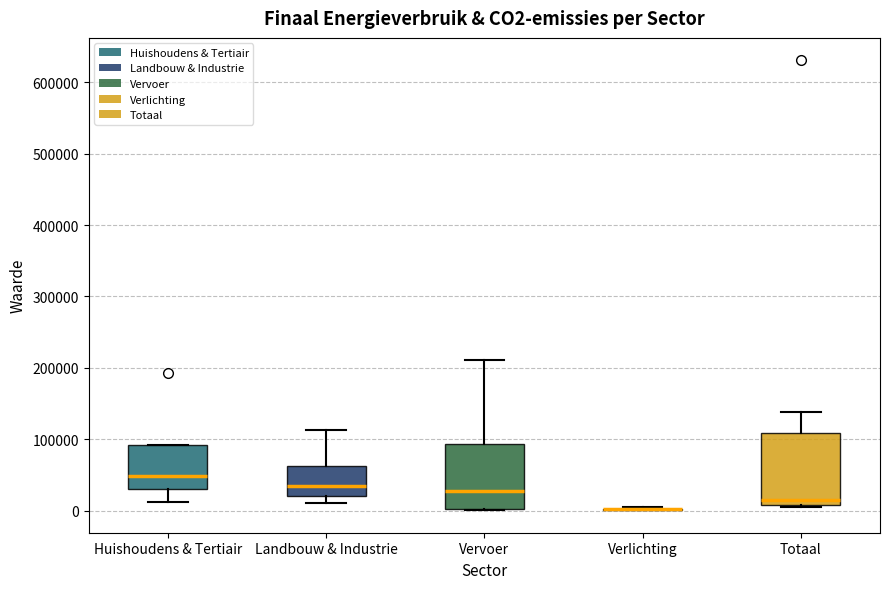

Reading left to right, read every box against the y-axis: the position of its median line, the range the box covers, and the ends of its whiskers. The values are not printed on the chart, so give them approximately, as read against the axis.

Huishoudens & Tertiair: median 50000, box 30000 to 90000, whiskers 10000 to 90000
Landbouw & Industrie: median 40000, box 20000 to 60000, whiskers 10000 to 110000
Vervoer: median 30000, box 0 to 90000, whiskers 0 to 210000
Verlichting: box collapsed to a line at 0, whiskers 0 to 0
Totaal: median 20000, box 10000 to 110000, whiskers 0 to 140000